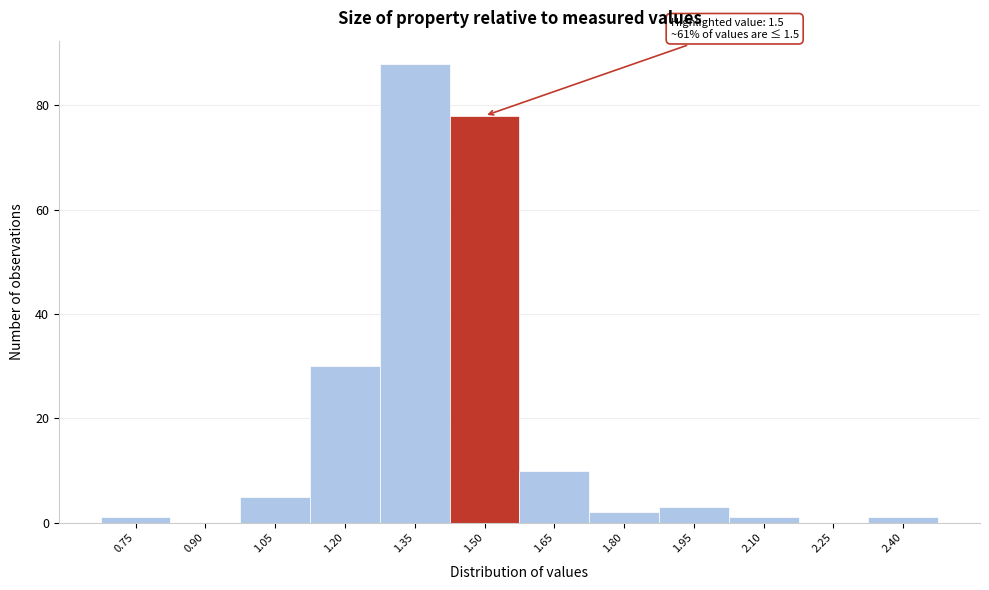

Reading left to right, extract all data points from this chart.

0.75=1	0.90=0	1.05=5	1.20=30	1.35=88	1.50=78	1.65=10	1.80=2	1.95=3	2.10=1	2.25=0	2.40=1